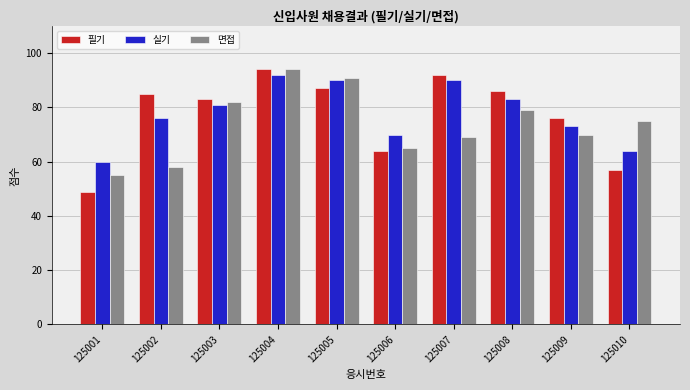

How many distinct data groups are displayed?

3